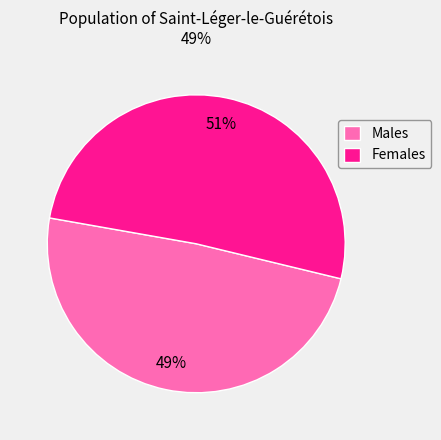

Which slice represents more than half of the pie?

Females